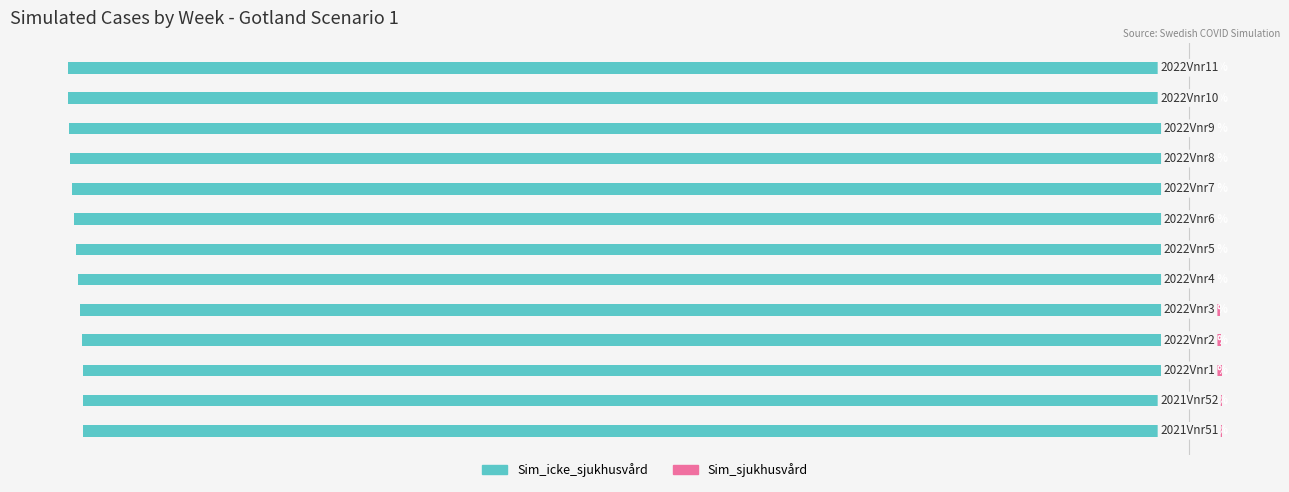

Reading left to right, what are all the values shown in this chart?

Sim_icke_sjukhusvård: -97.1	-97.1	-97.1	-97.2	-97.3	-97.5	-97.7	-97.9	-98.1	-98.2	-98.3	-98.4	-98.5
Sim_sjukhusvård: 2.9	2.9	2.9	2.8	2.7	2.5	2.3	2.1	1.9	1.8	1.7	1.6	1.5